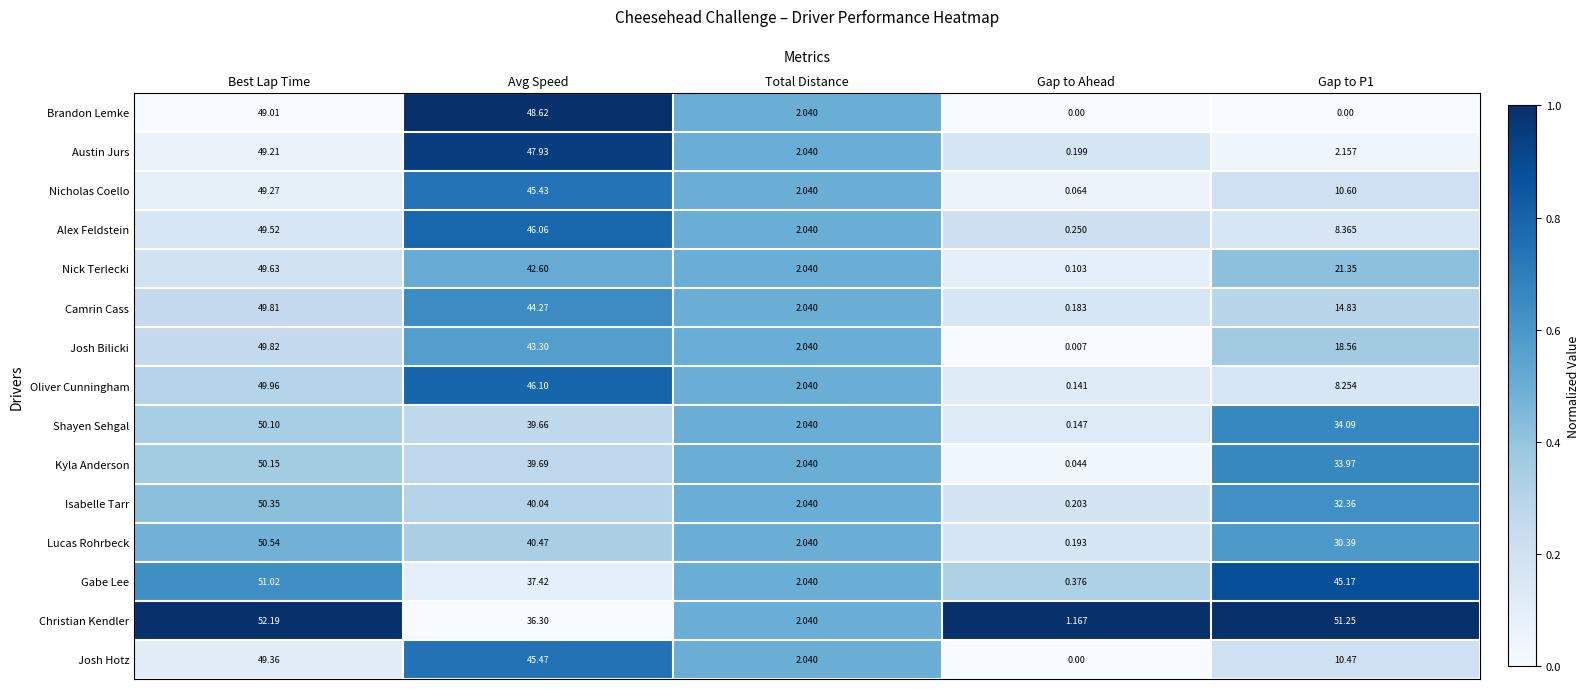

Which category has the highest value across all series?

Best Lap Time